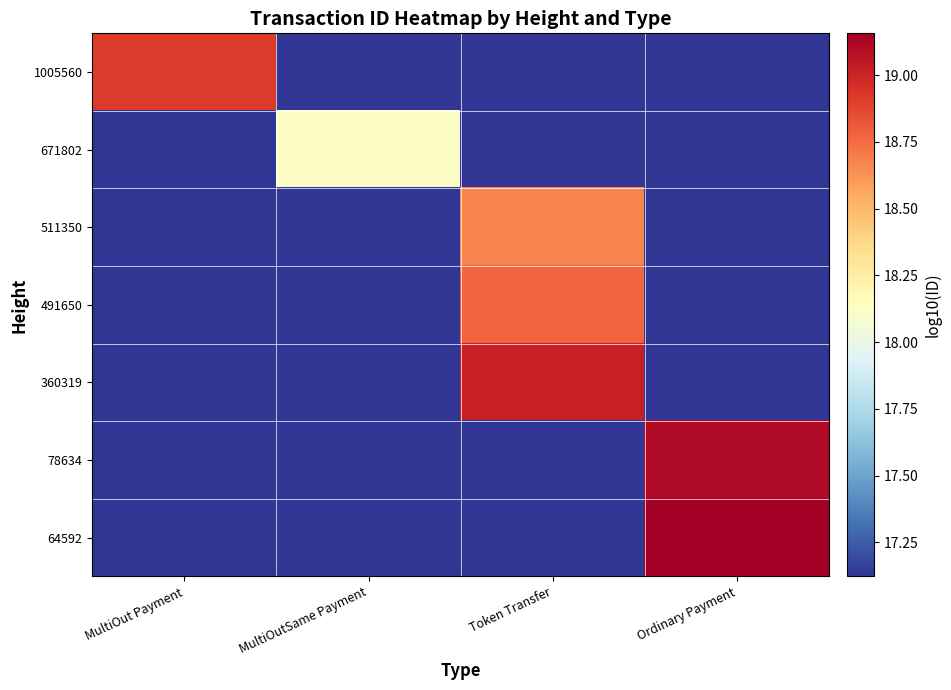

Reading right to left, what are all the values shown in this chart?

1005560: Ordinary Payment=17.1	Token Transfer=17.1	MultiOutSame Payment=17.1	MultiOut Payment=18.9
671802: Ordinary Payment=17.1	Token Transfer=17.1	MultiOutSame Payment=18.1	MultiOut Payment=17.1
511350: Ordinary Payment=17.1	Token Transfer=18.7	MultiOutSame Payment=17.1	MultiOut Payment=17.1
491650: Ordinary Payment=17.1	Token Transfer=18.8	MultiOutSame Payment=17.1	MultiOut Payment=17.1
360319: Ordinary Payment=17.1	Token Transfer=19.0	MultiOutSame Payment=17.1	MultiOut Payment=17.1
78634: Ordinary Payment=19.1	Token Transfer=17.1	MultiOutSame Payment=17.1	MultiOut Payment=17.1
64592: Ordinary Payment=19.2	Token Transfer=17.1	MultiOutSame Payment=17.1	MultiOut Payment=17.1